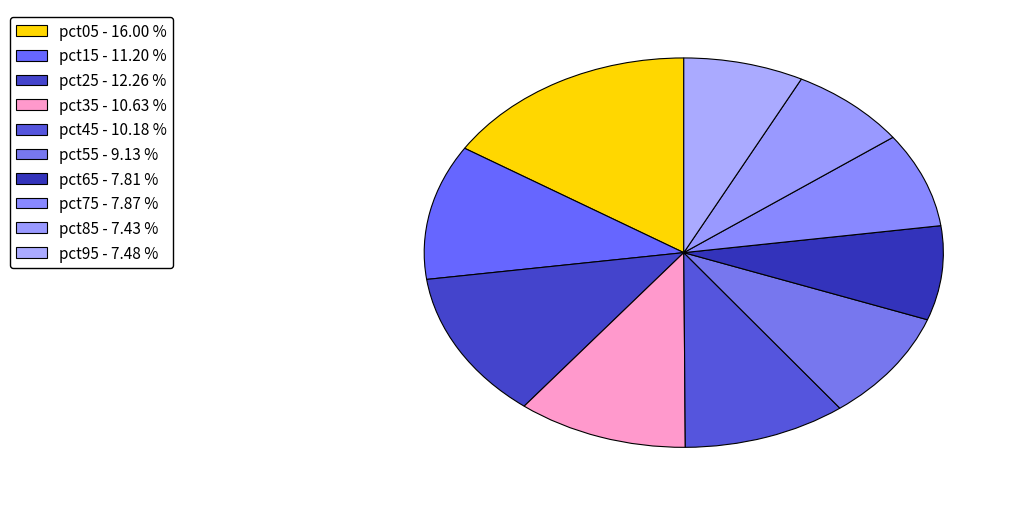

What portion of the pie excludes pct05?

84.0%